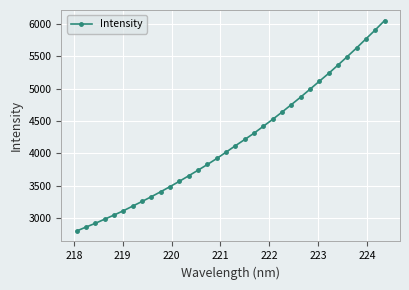

Reading left to right, transcribe all the data shown in this chart.

2798.8	2859.5	2917.6	2981.6	3045.2	3111.5	3183.7	3255.3	3328.9	3405.6	3484.9	3567.3	3652.2	3738.5	3826.8	3918.7	4017.5	4116.3	4212.8	4310.5	4417.7	4524.7	4636.6	4751.7	4868.4	4989.8	5113.0	5234.7	5363.1	5494.4	5628.0	5767.8	5905.7	6051.0